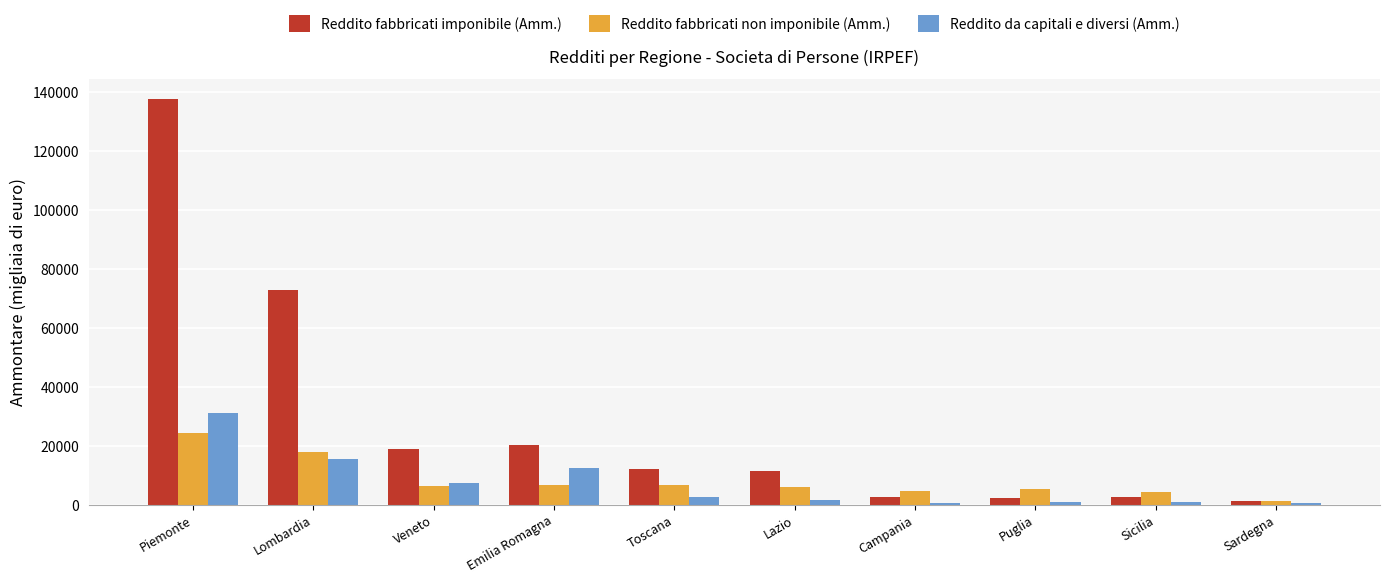

Is it true that Reddito fabbricati imponibile (Amm.) equals 1115 at Sardegna?

True